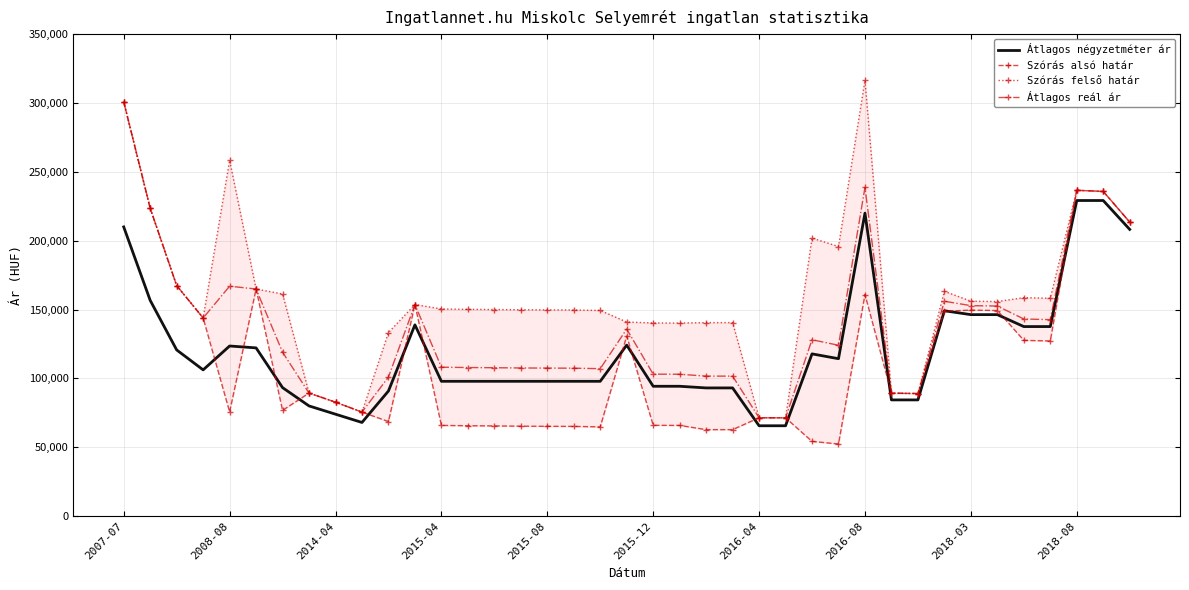

Which category has the highest value in the Átlagos reál ár series?

2007-07